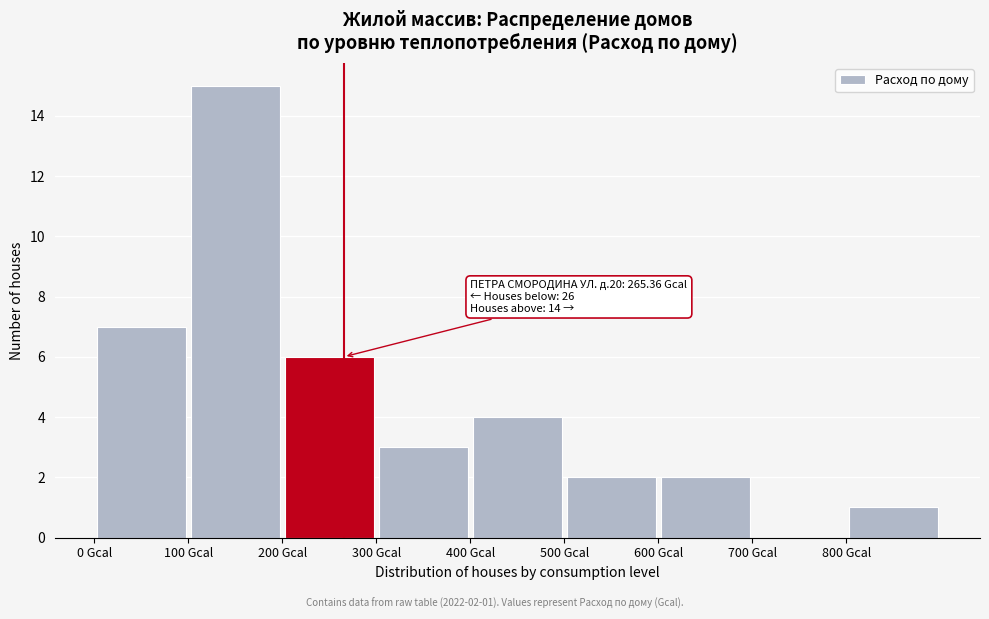

Which range on the x-axis has the tallest bar?

100 to 200